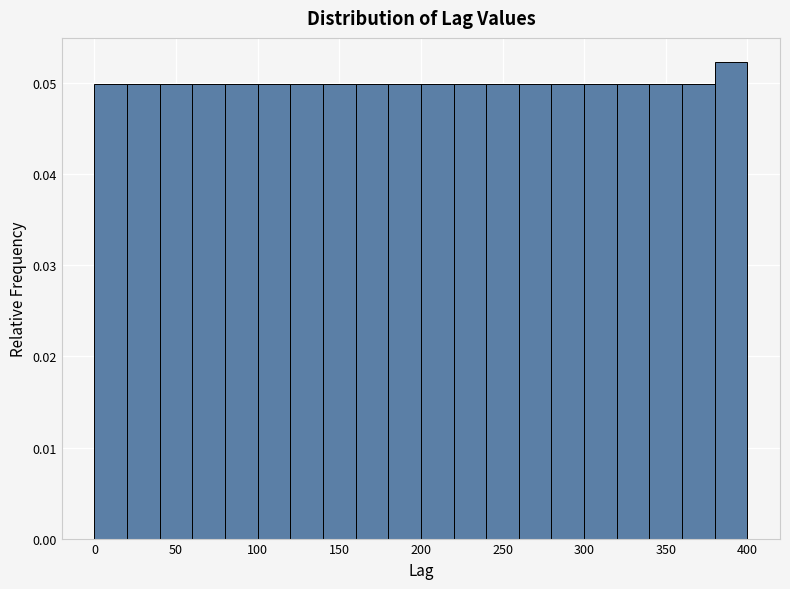

Reading left to right, transcribe this chart: for each bar, give the range it covers on the x-axis and its height. The values are not printed on the chart, so give them approximately, as read against the axis.

0 to 20: 0.050
20 to 40: 0.050
40 to 60: 0.050
60 to 80: 0.050
80 to 100: 0.050
100 to 120: 0.050
120 to 140: 0.050
140 to 160: 0.050
160 to 180: 0.050
180 to 200: 0.050
200 to 220: 0.050
220 to 240: 0.050
240 to 260: 0.050
260 to 280: 0.050
280 to 300: 0.050
300 to 320: 0.050
320 to 340: 0.050
340 to 360: 0.050
360 to 380: 0.050
380 to 400: 0.052